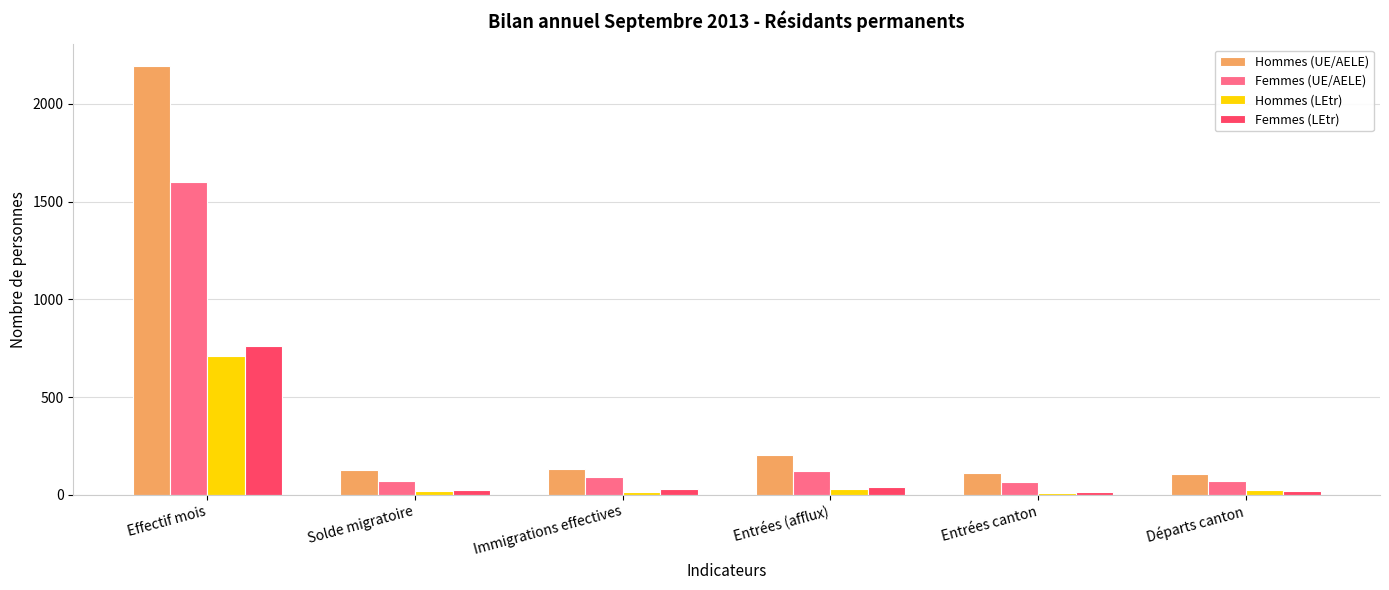

What is the spread (max minus min) of values at Effectif mois?

1484